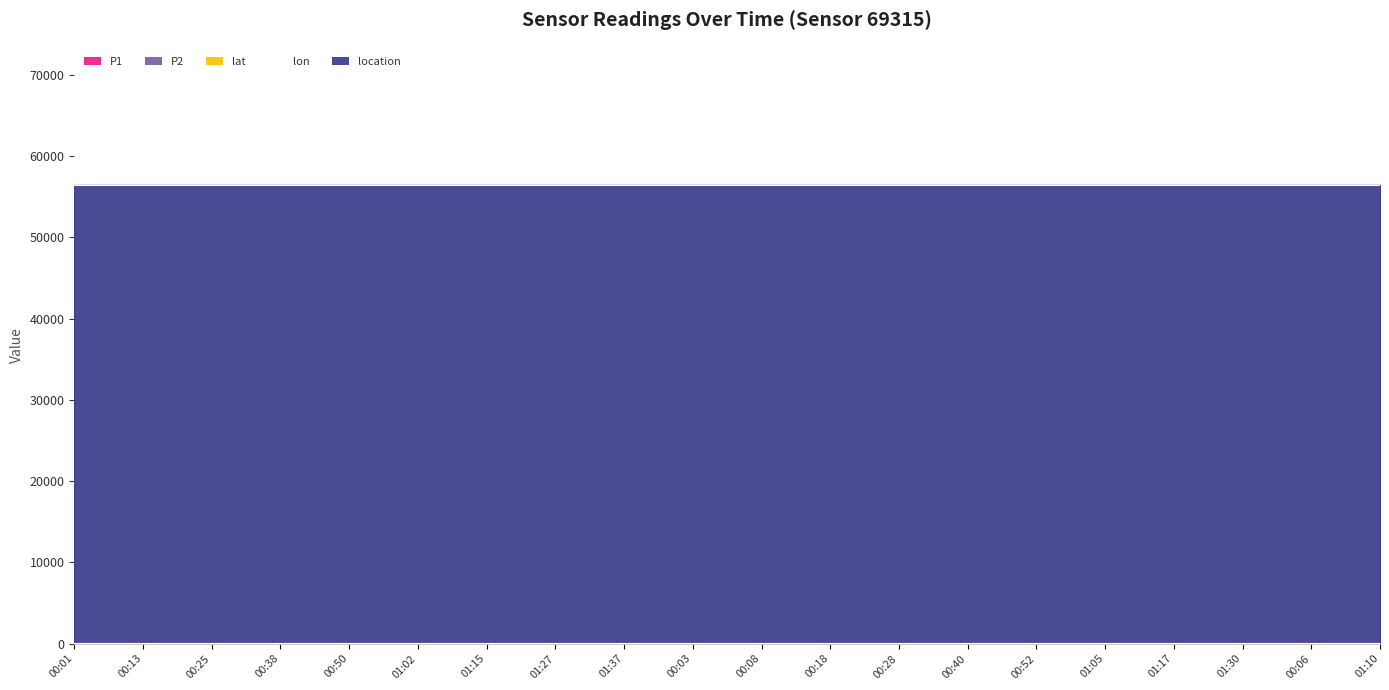

Reading left to right, transcribe all the data shown in this chart.

P1: 0.0	0.0	0.0	0.0	0.0	0.0	0.0	0.0	0.0	0.0	0.0	0.0	0.0	0.0	0.0	0.0	0.0	0.0	0.0	0.0
P2: 0.0	0.0	0.0	0.0	0.0	0.0	0.0	0.0	0.0	0.0	0.0	0.0	0.0	0.0	0.0	0.0	0.0	0.0	0.0	0.0
lat: 43.6	43.6	43.6	43.6	43.6	43.6	43.6	43.6	43.6	43.6	43.6	43.6	43.6	43.6	43.6	43.6	43.6	43.6	43.6	43.6
lon: 5.0	5.0	5.0	5.0	5.0	5.0	5.0	5.0	5.0	5.0	5.0	5.0	5.0	5.0	5.0	5.0	5.0	5.0	5.0	5.0
location: 56445.0	56445.0	56445.0	56445.0	56445.0	56445.0	56445.0	56445.0	56445.0	56445.0	56445.0	56445.0	56445.0	56445.0	56445.0	56445.0	56445.0	56445.0	56445.0	56445.0